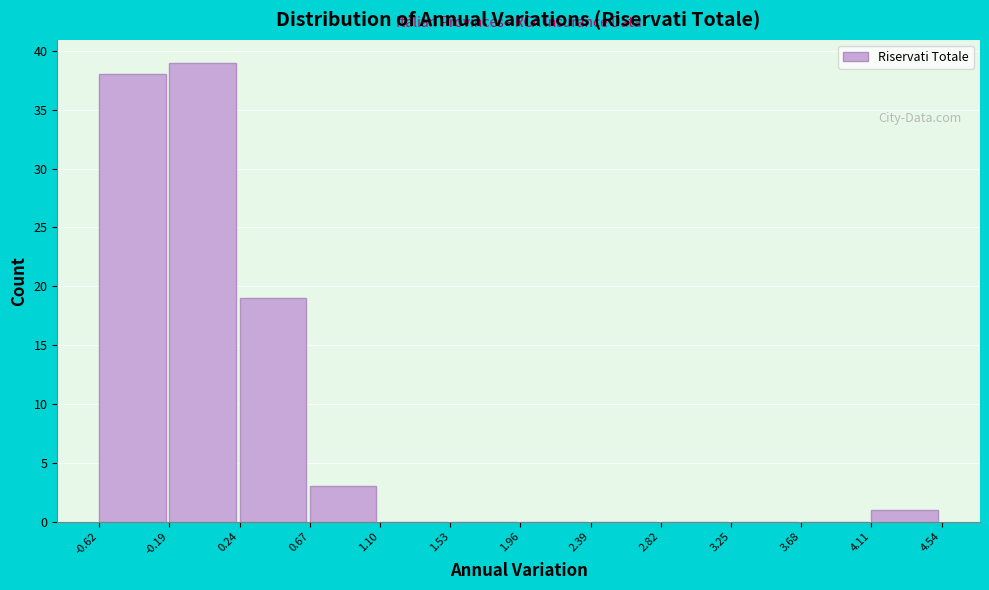

How tall is the bar that spans 0.24 to 0.67 on the x-axis? The values are not printed on the chart, so give them approximately, as read against the axis.

19